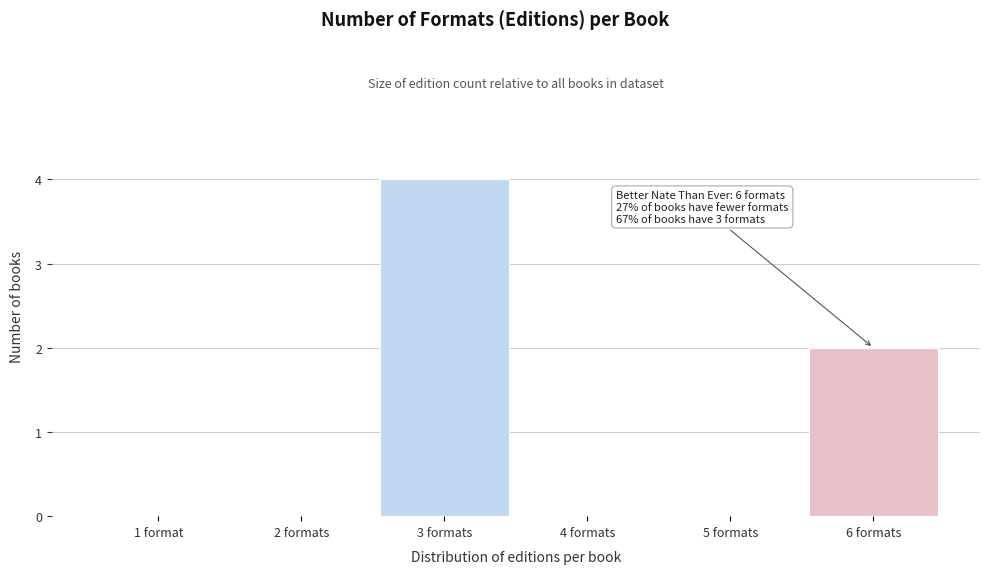

Reading left to right, what are all the values shown in this chart?

1 format=0	2 formats=0	3 formats=4	4 formats=0	5 formats=0	6 formats=2